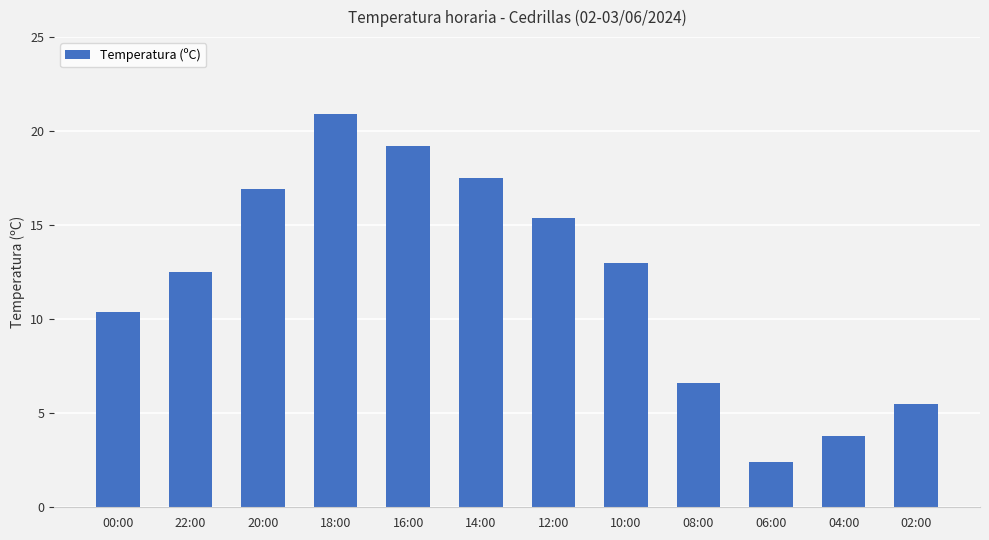

Reading right to left, list all the values displayed in this chart.

02:00=5.5	04:00=3.8	06:00=2.4	08:00=6.6	10:00=13.0	12:00=15.4	14:00=17.5	16:00=19.2	18:00=20.9	20:00=16.9	22:00=12.5	00:00=10.4